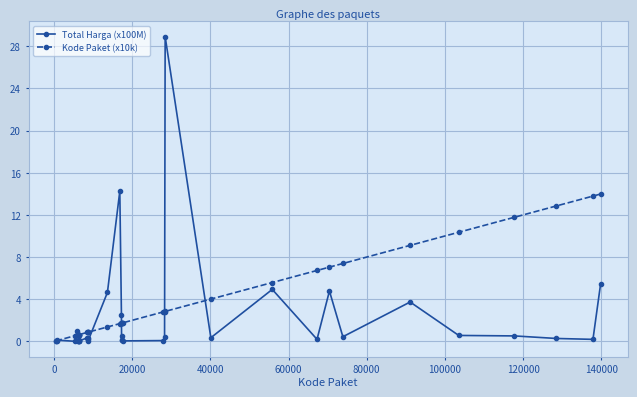

List the series in order of their overall mean, lowest first.

Total Harga (x100M), Kode Paket (x10k)